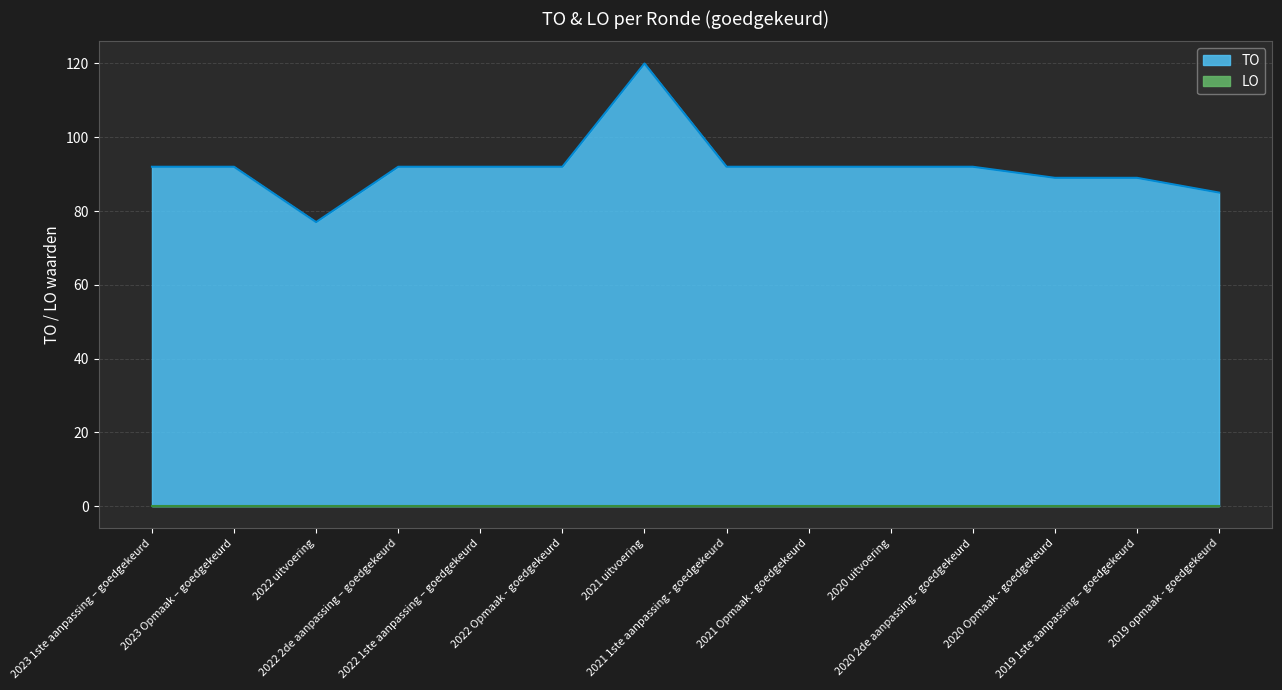

What is the highest value of the TO series?

120